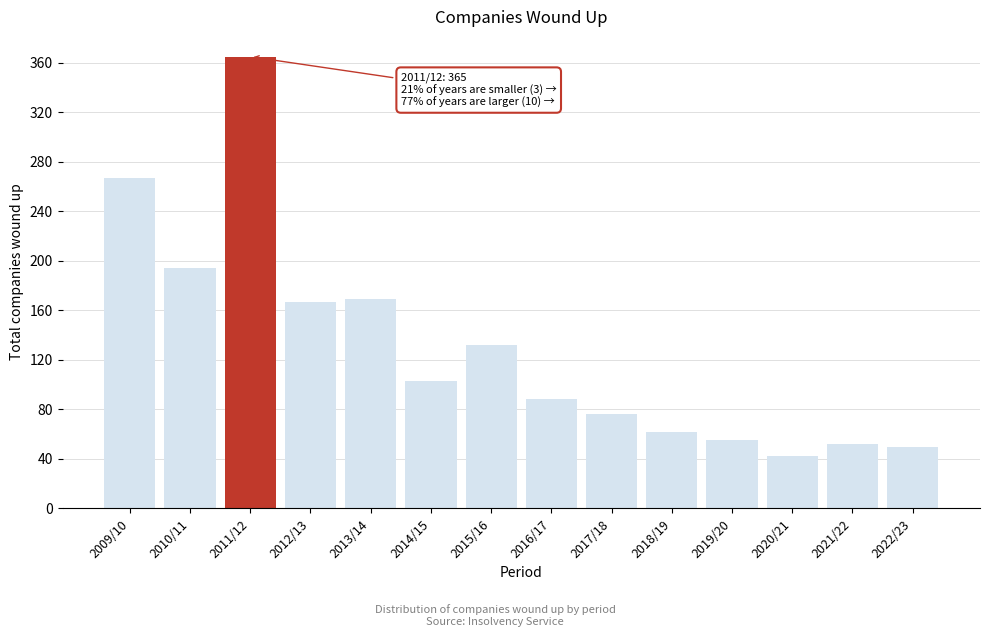

Reading left to right, transcribe all the data shown in this chart.

267	194	365	167	169	103	132	88	76	62	55	42	52	50